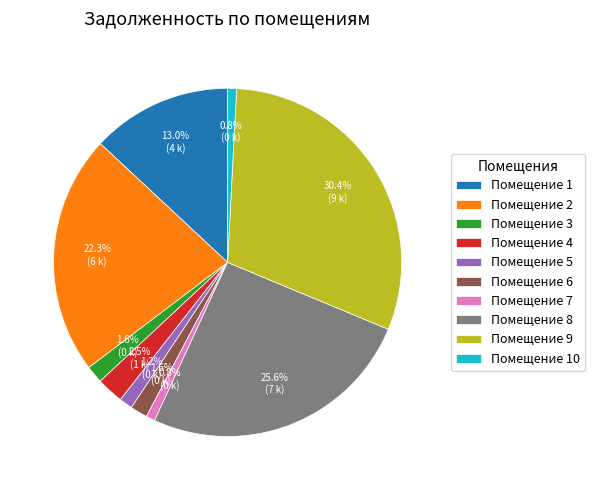

Does Помещение 9 account for over 50% of the chart?

No